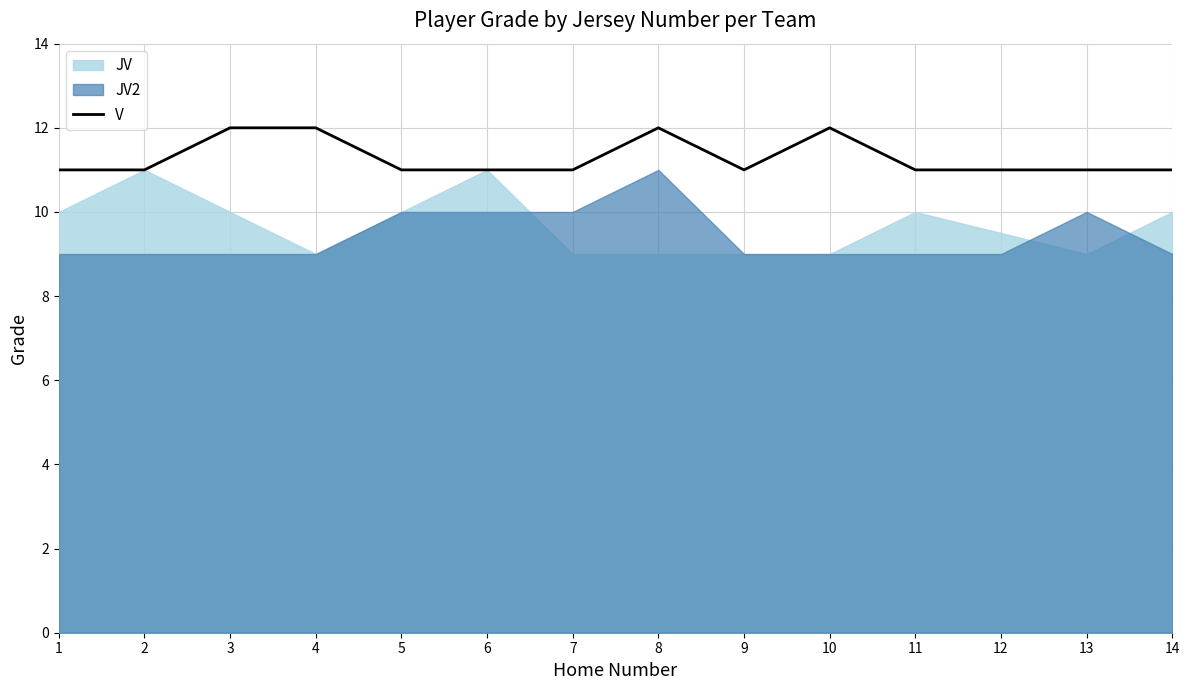

The V series shows 11 at 2. True or false?

True